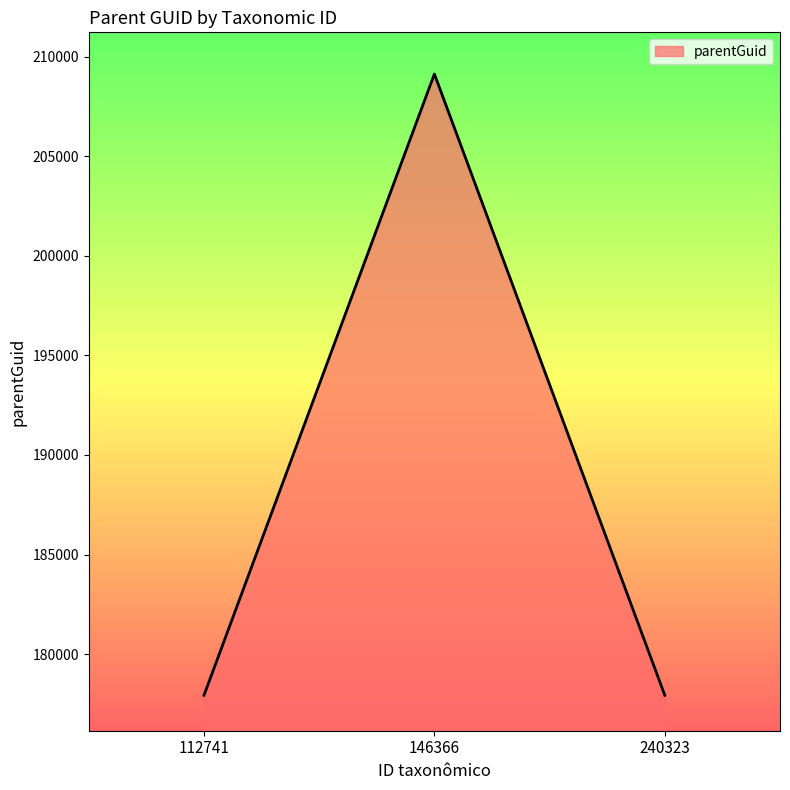

Reading left to right, what are all the values shown in this chart?

177927	209139	177927